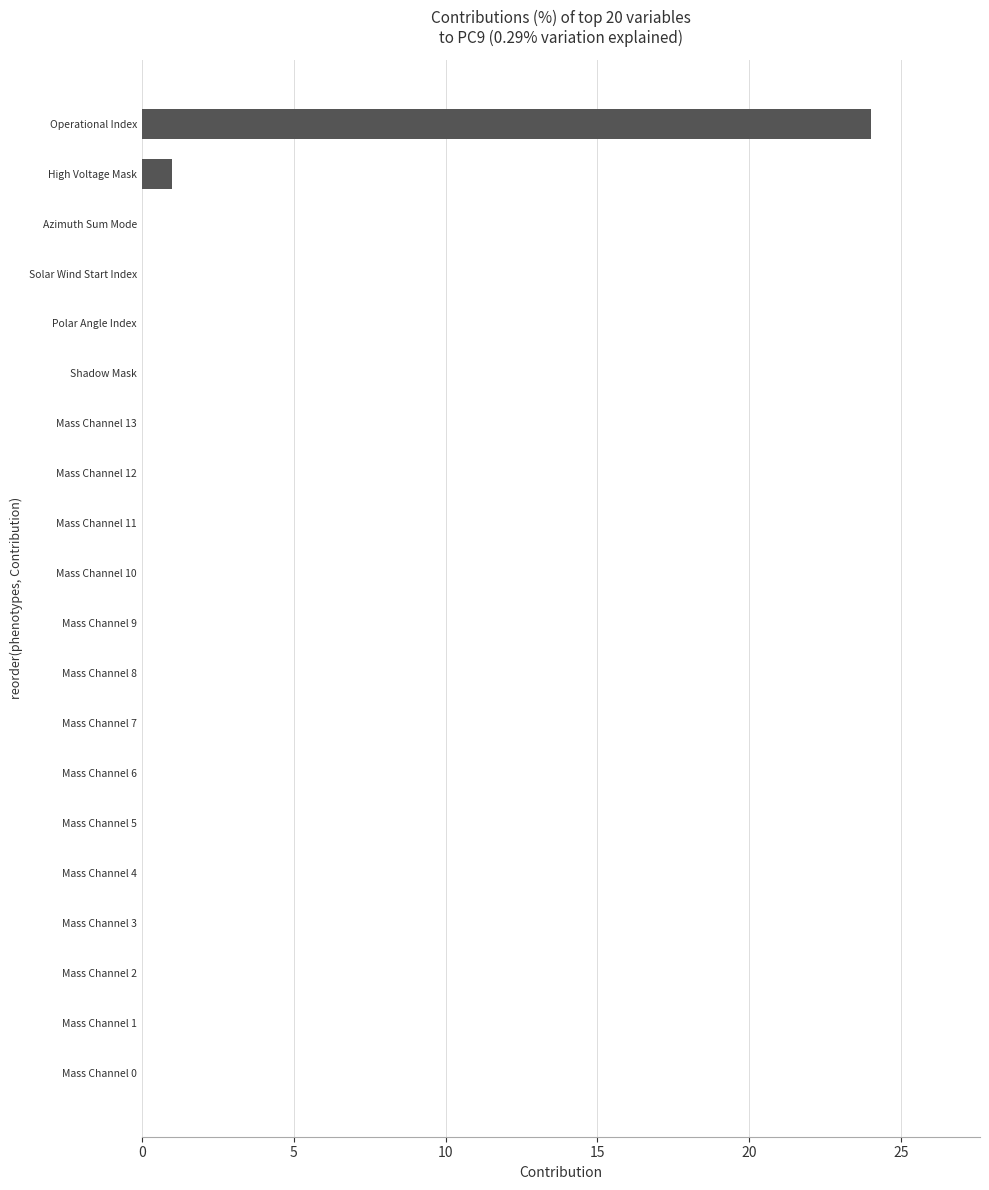

At which category does the chart reach its peak across all series?

Operational Index